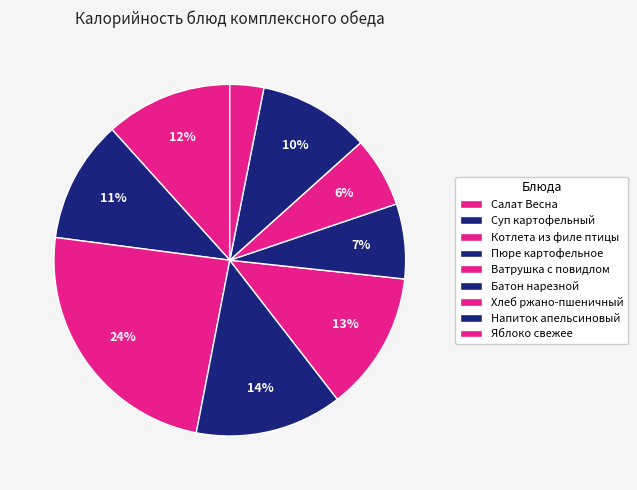

Count the number of slices in the pie.

9